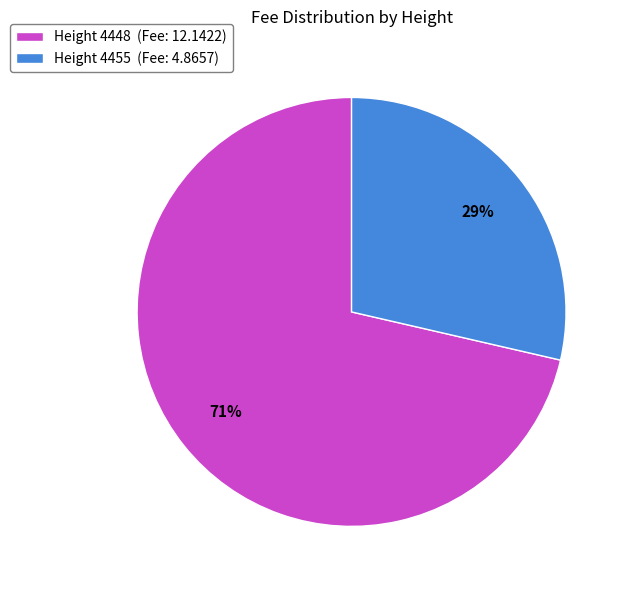

Is it true that Height 4448 is 71% of the pie?

True